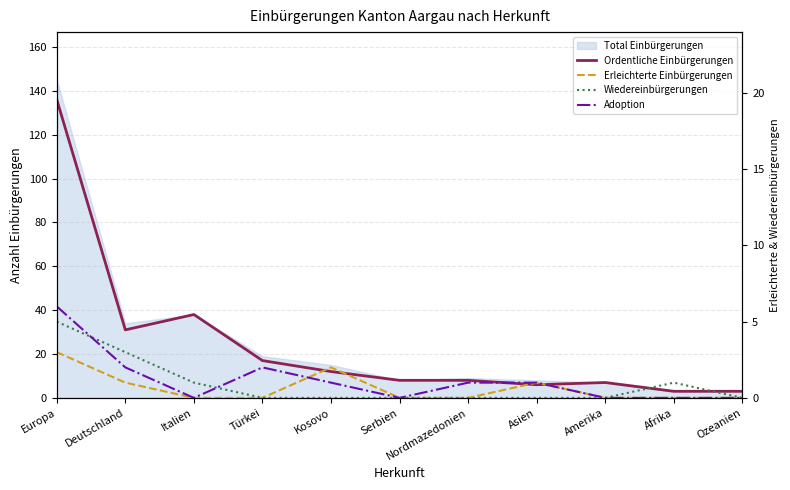

Is it true that Ordentliche Einbürgerungen equals 2 at Amerika?

False